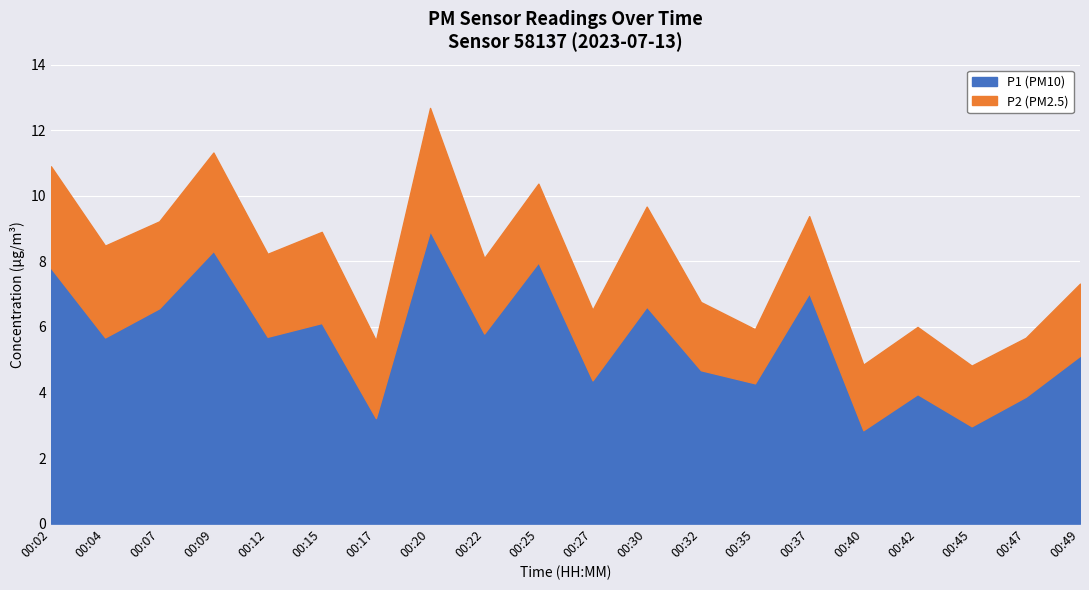

Where does the P1 series first go above 5?

00:02